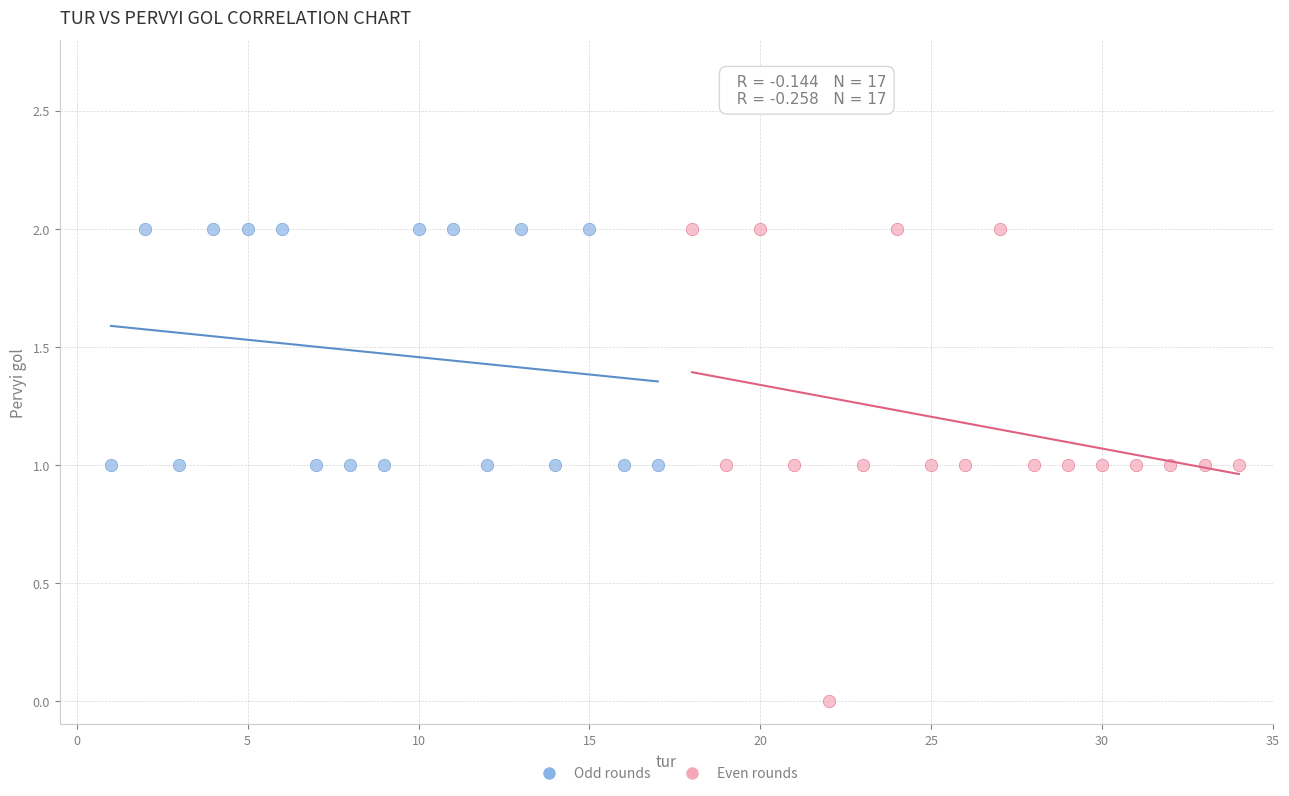

Which series has the widest spread of Y values?

Even rounds